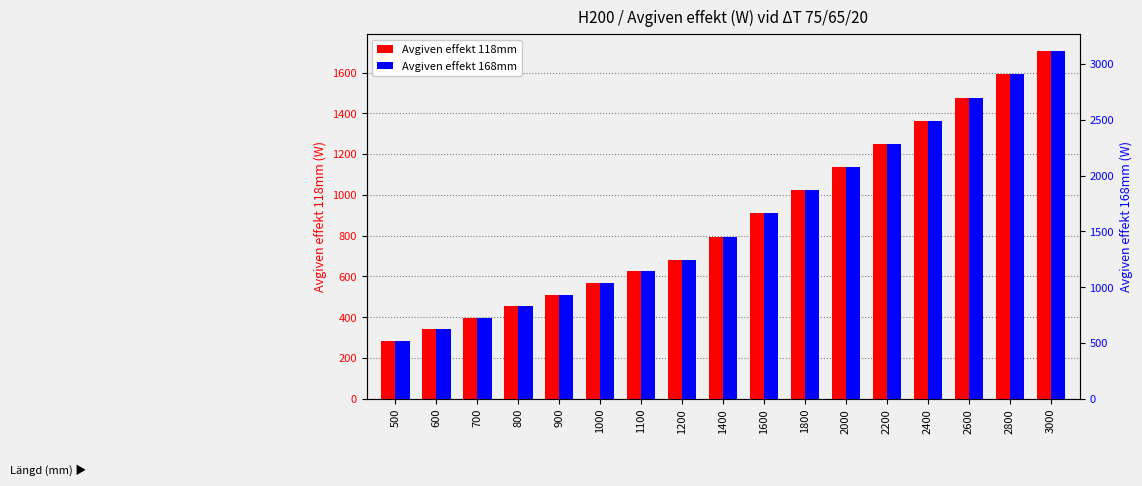

Rank the categories by Avgiven effekt 168mm value from lowest to highest.

500, 600, 700, 800, 900, 1000, 1100, 1200, 1400, 1600, 1800, 2000, 2200, 2400, 2600, 2800, 3000